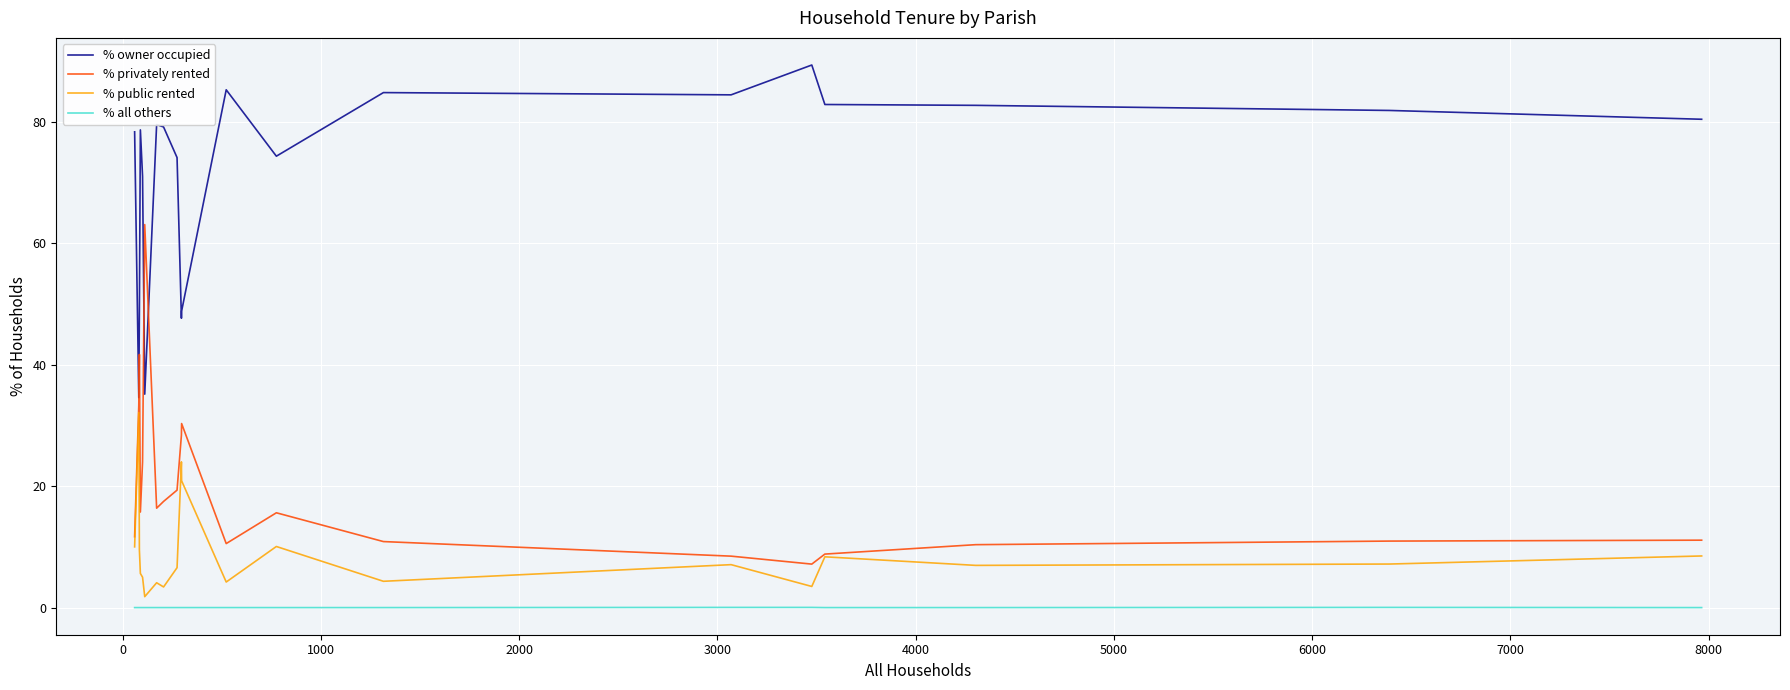

Rank the series by their maximum value, from highest to lowest.

% owner occupied, % privately rented, % public rented, % all others